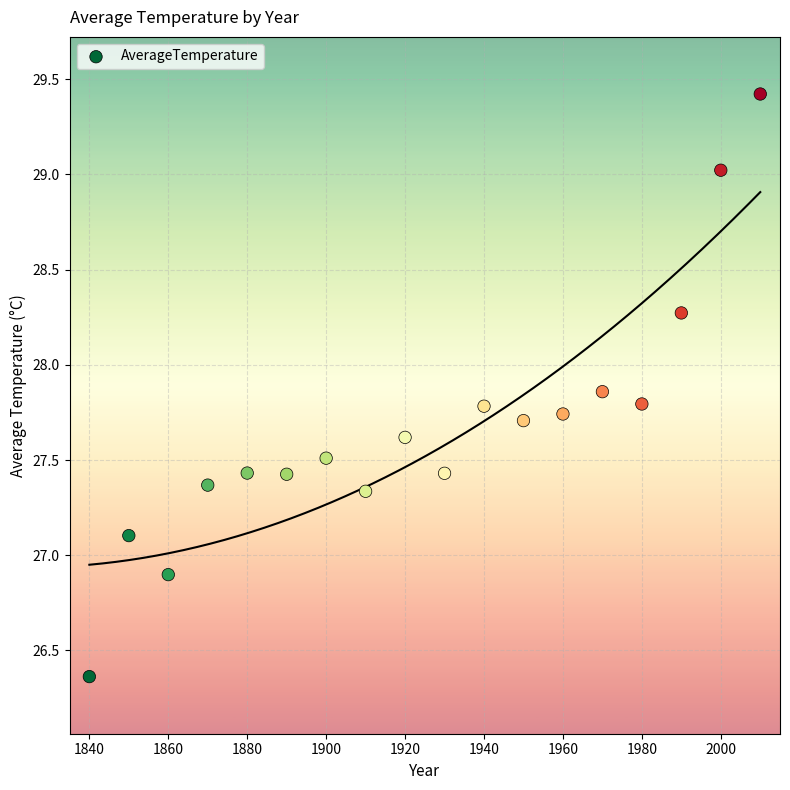

What is the range of X values (max minus min)?

170.0